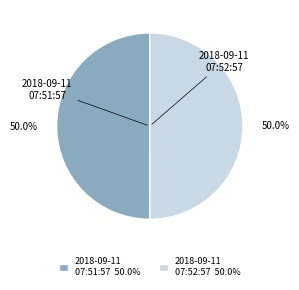

What is the ratio of the value at 2018-09-11 07:52:57 to the value at 2018-09-11 07:51:57?

1.0